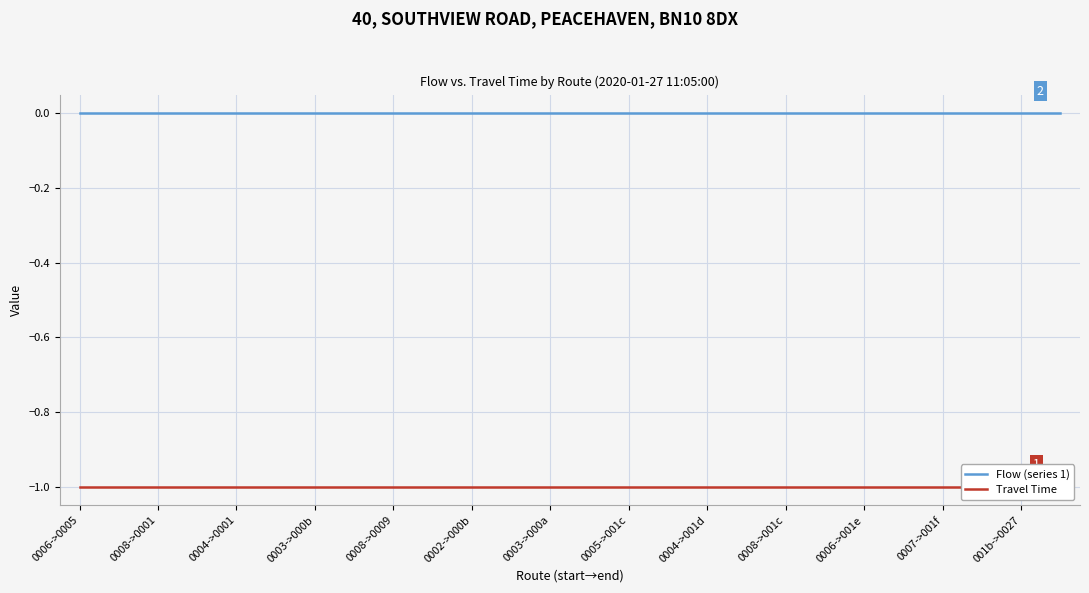

How many categories are shown in the chart?

26